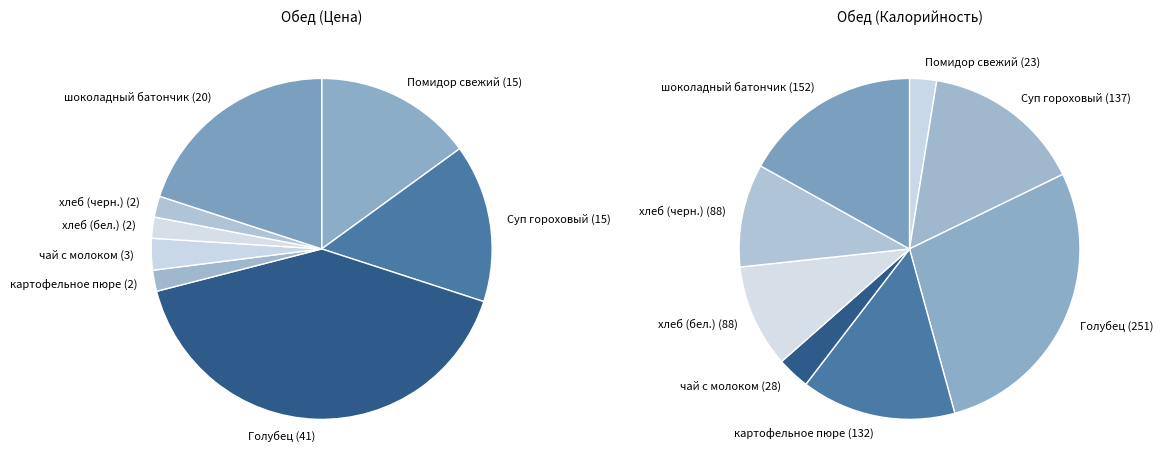

Is there a majority slice in this chart?

No